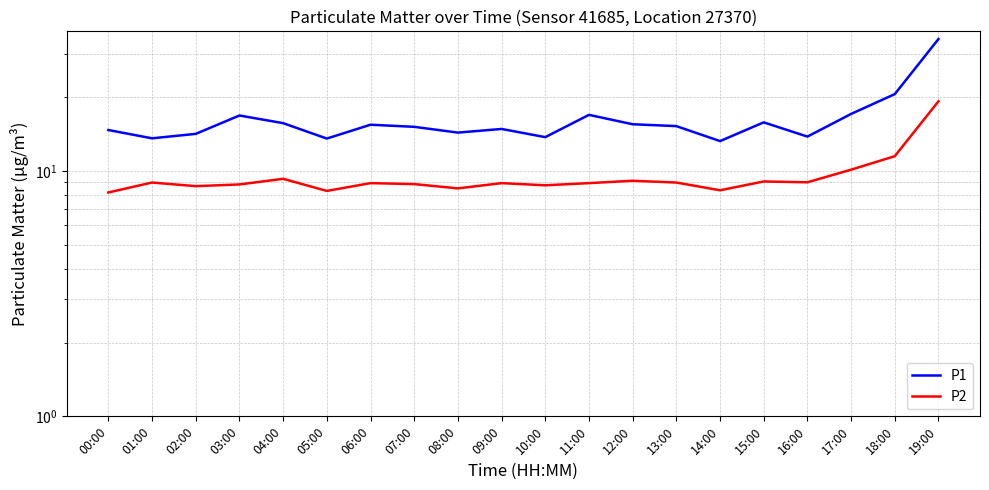

What is the sum of all P1 values?

325.0